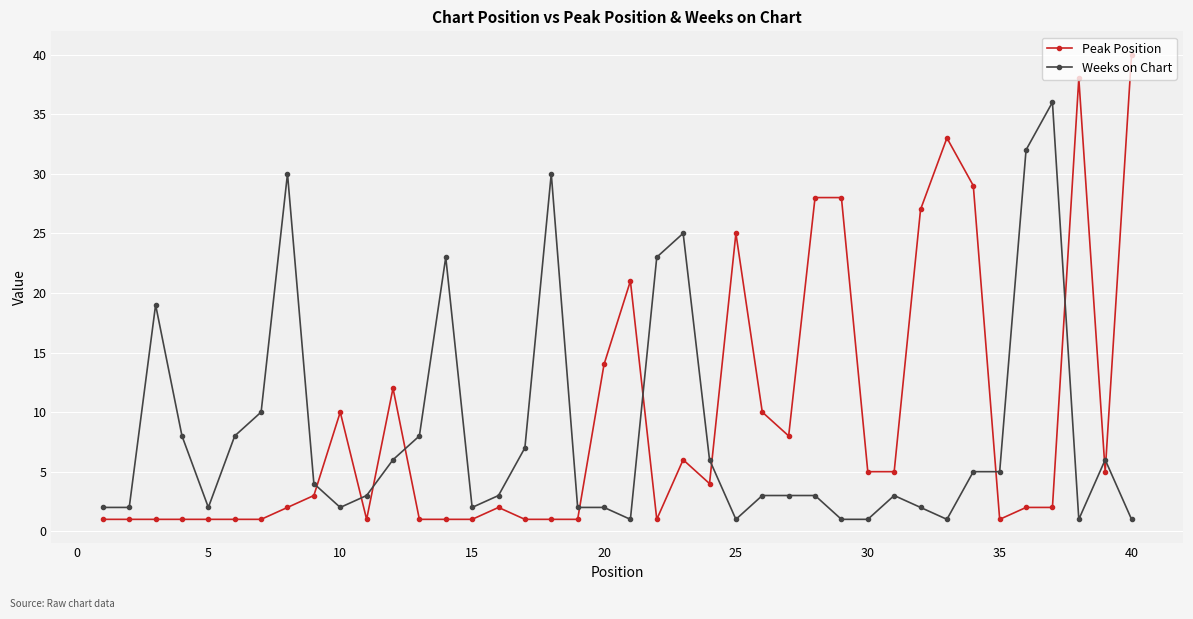

True or false: Peak Position has more than 1 points higher than both neighbors.

True